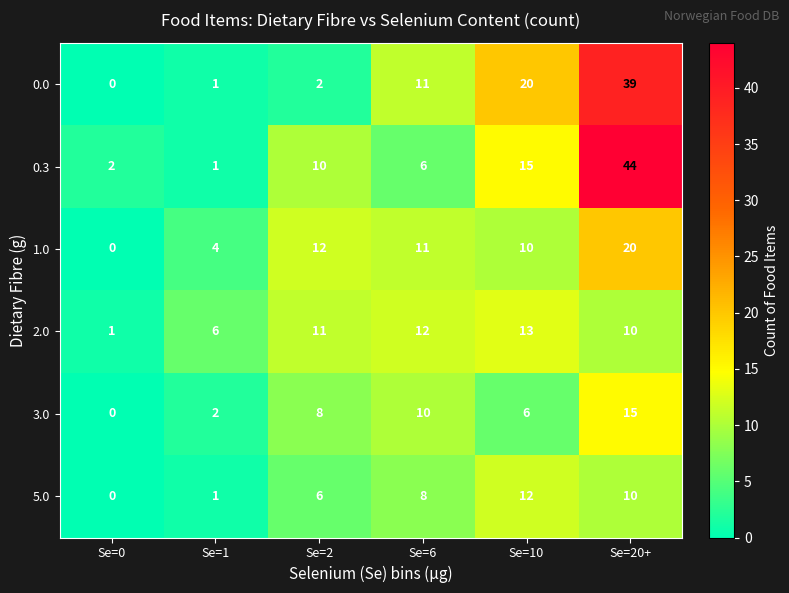

True or false: 2.0 has a value of 6 at Se=2.

False